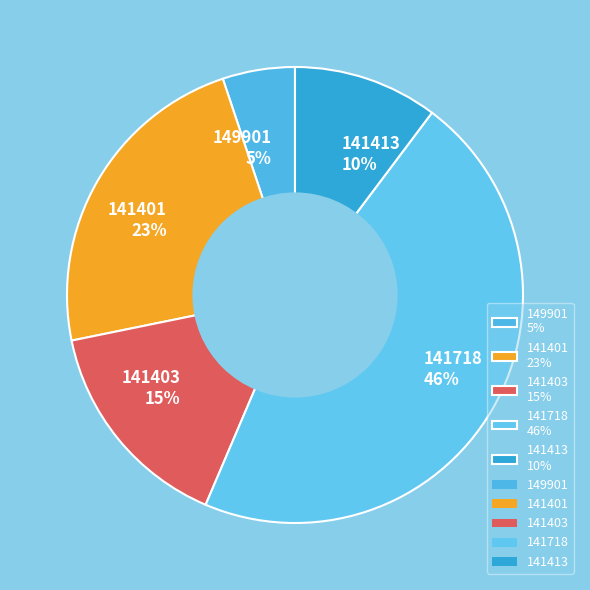

To the nearest percent, what portion does 141401 represent?

23%